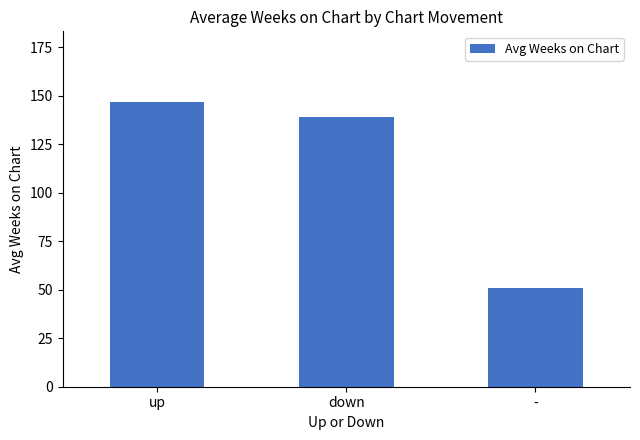

The chart shows a value of 146.5 at up. True or false?

True